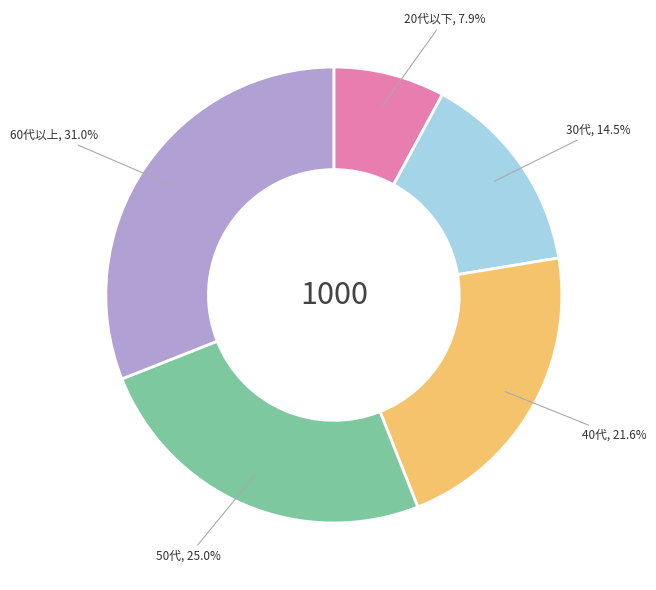

Does 60代以上 account for over 50% of the chart?

No